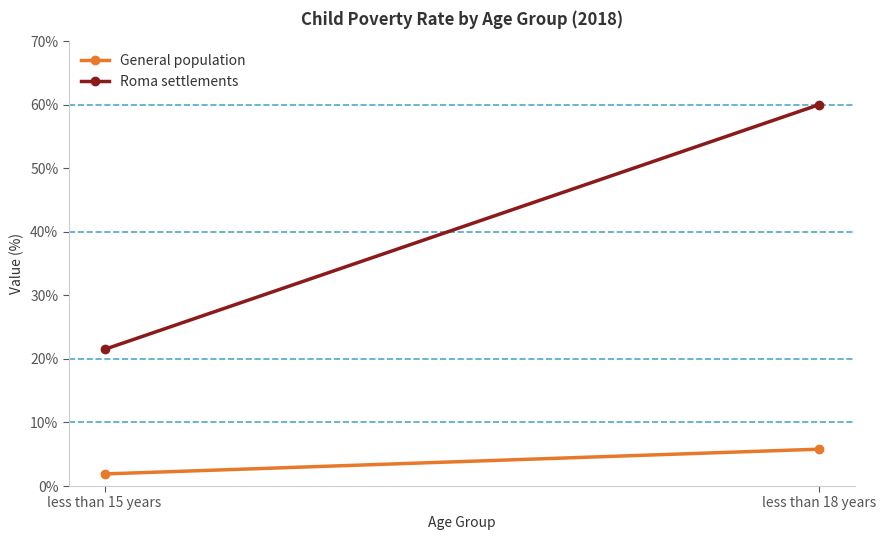

How many categories are shown in the chart?

2